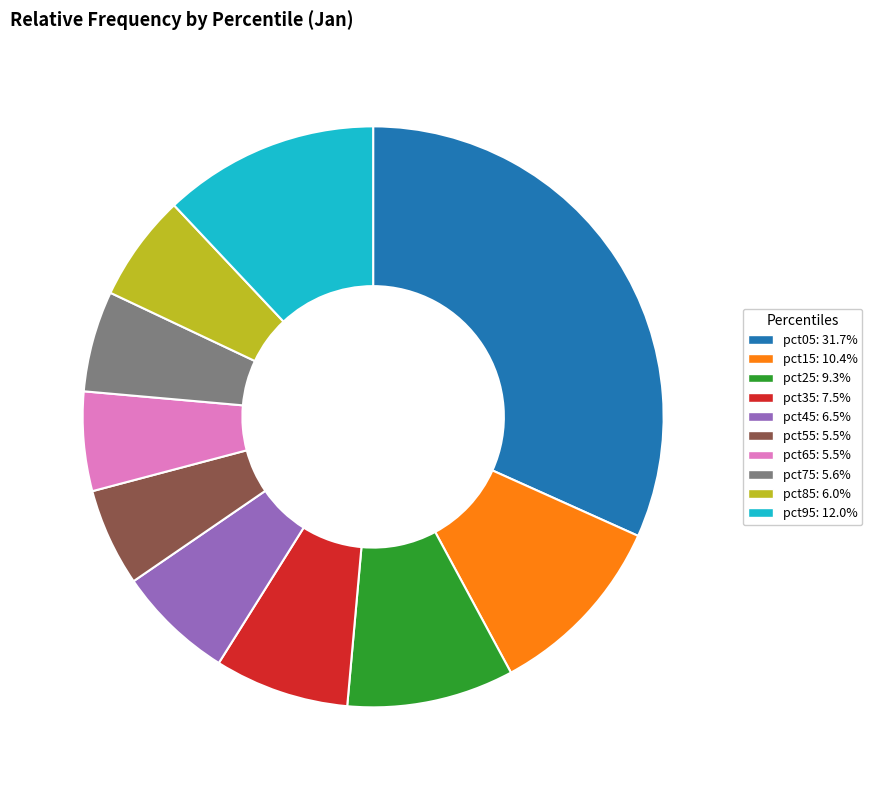

Is there any slice that represents more than half of the pie?

No